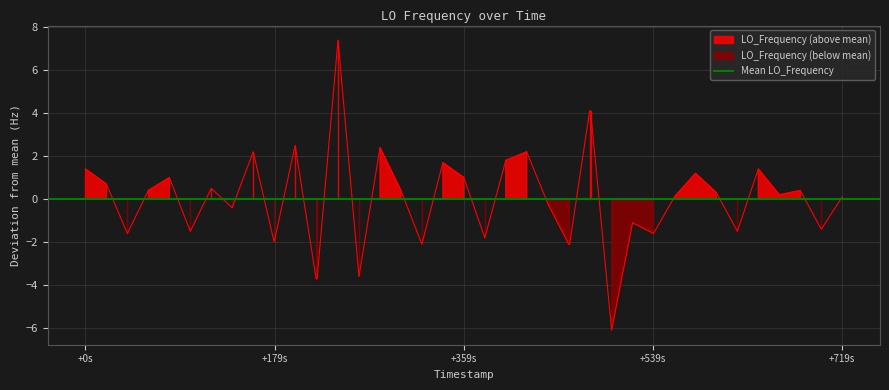

What position from the left is +719s?

5